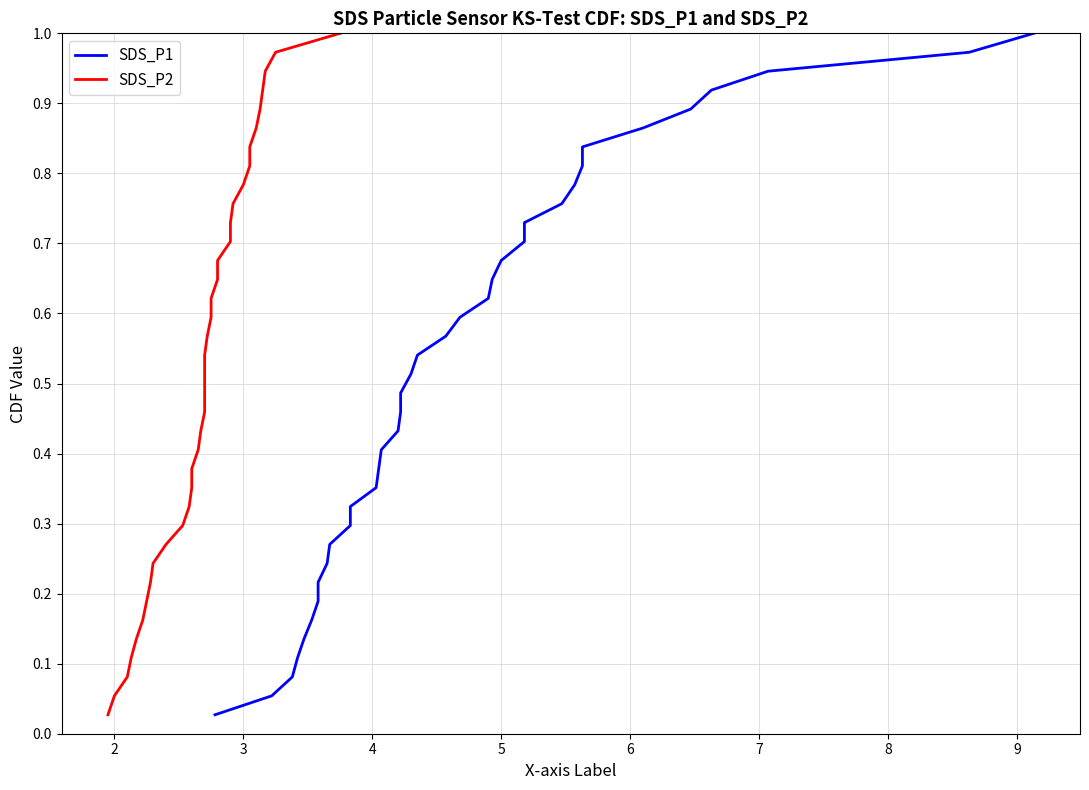

What is the difference between the maximum and minimum values in the SDS_P2 series?

1.0